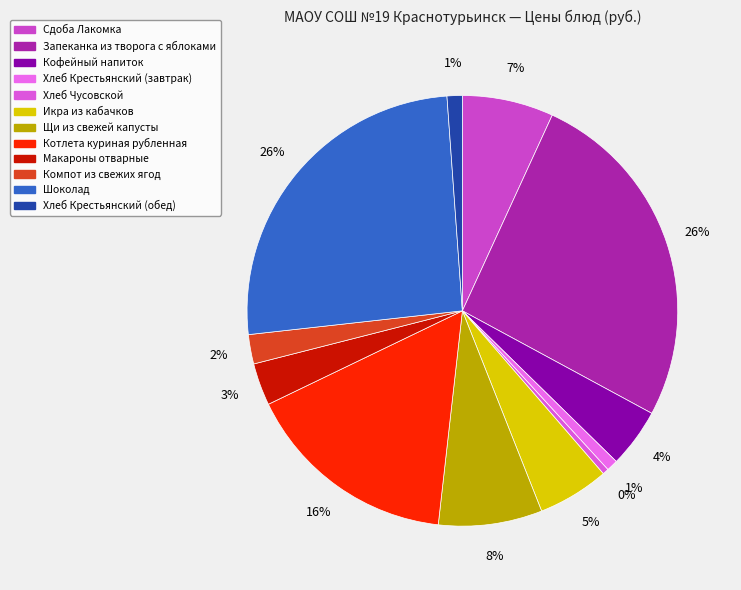

To the nearest percent, what percentage of the pie is Икра из кабачков?

5%